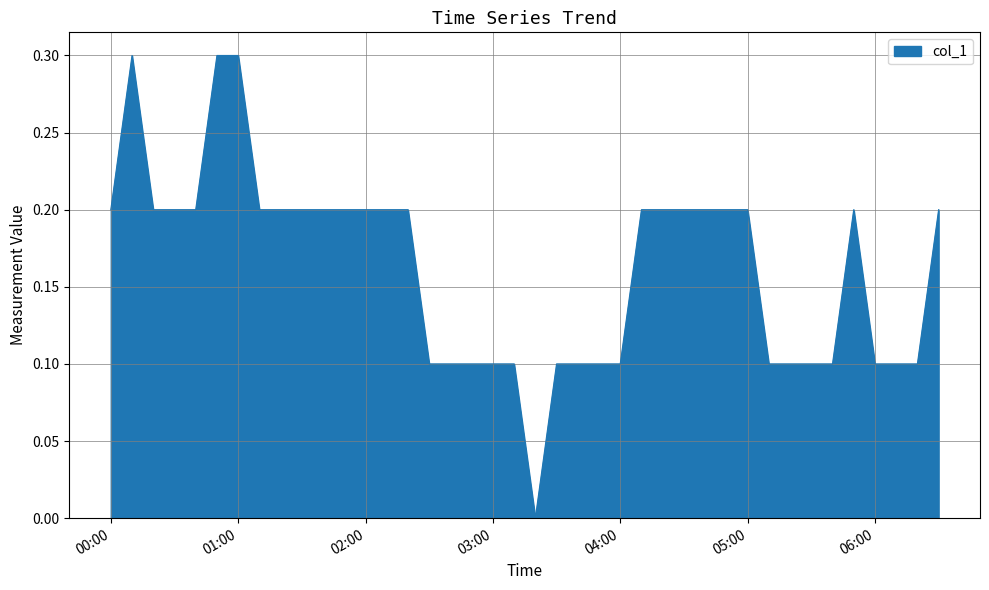

What is the difference between the second highest and second lowest values?

0.2